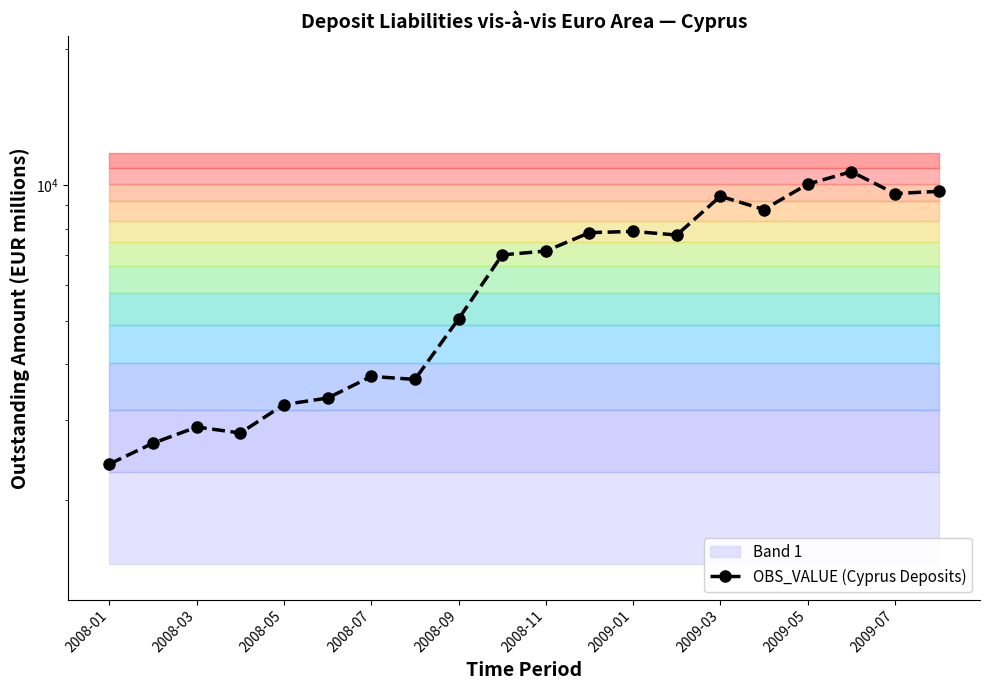

Does the chart have visible grid lines?

No